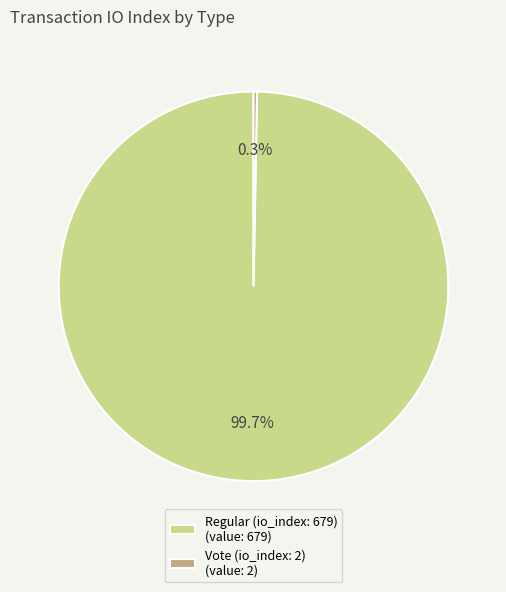

To the nearest percent, what is the combined percentage of Regular (io_index: 679) and Vote (io_index: 2)?

100%